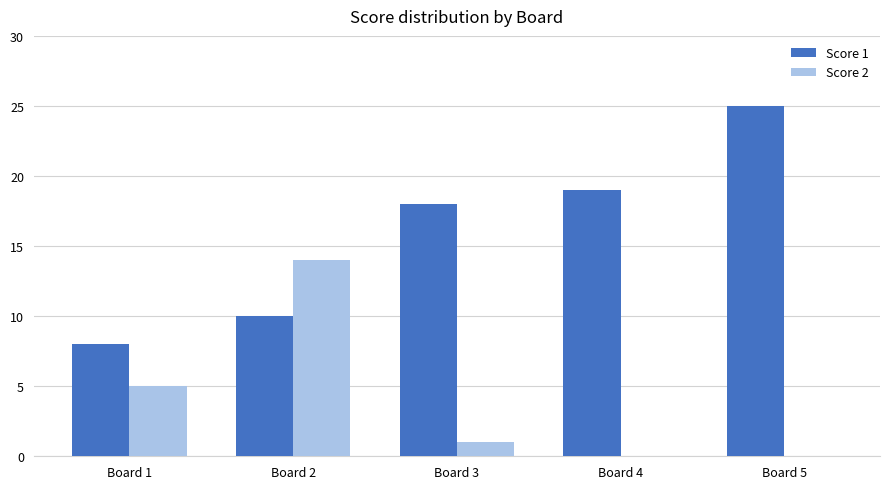

Which series changed the most between Board 1 and Board 3?

Score 1